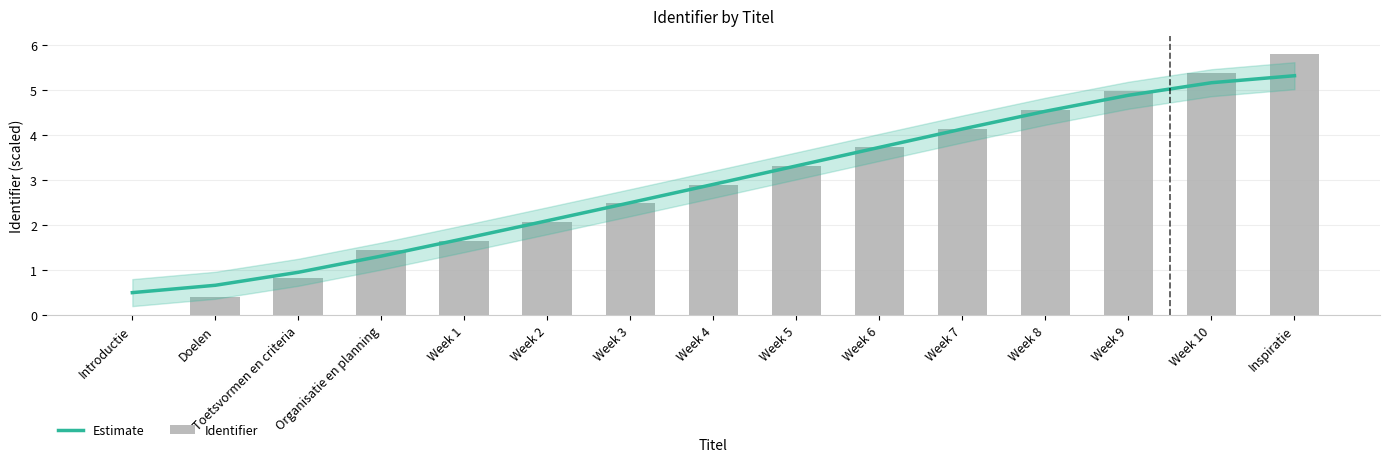

What is the sum of all Estimate values?

43.7